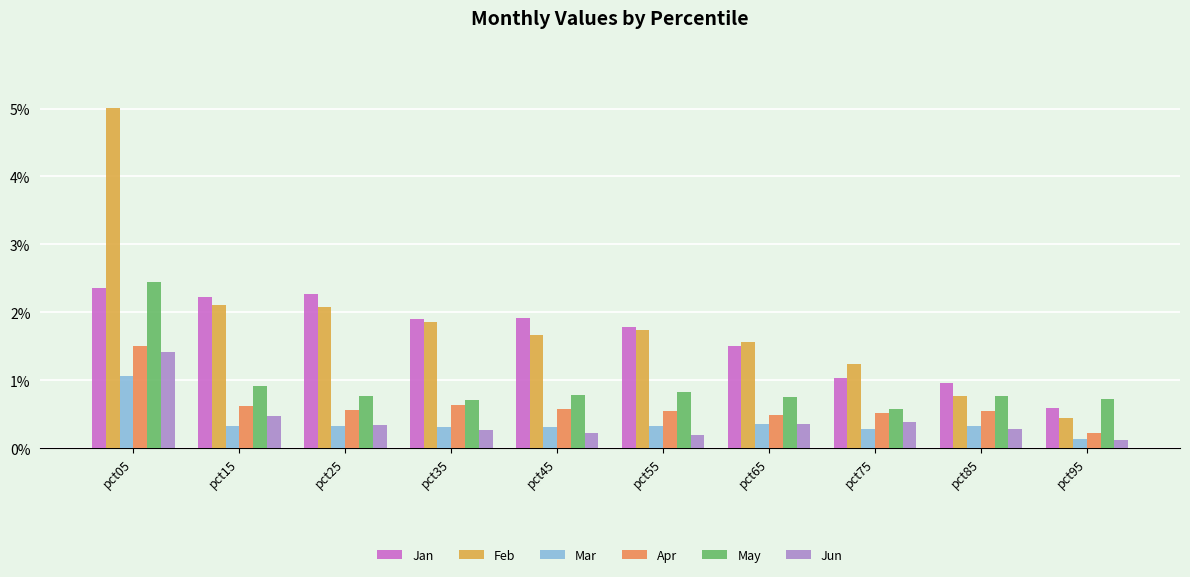

What is the value of the Jun bar at the 8th from the left?

0.4